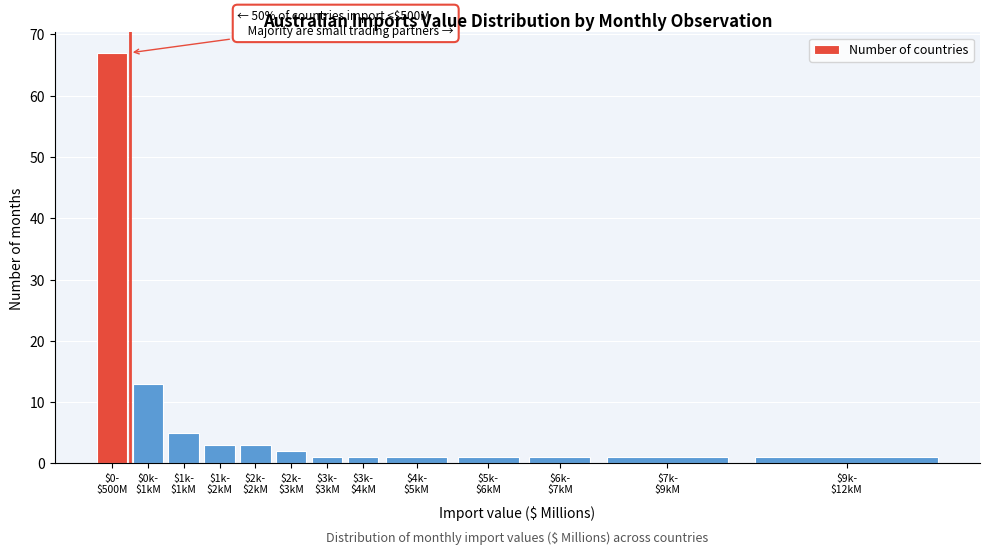

Reading left to right, list all the values displayed in this chart.

67	13	5	3	3	2	1	1	1	1	1	1	1